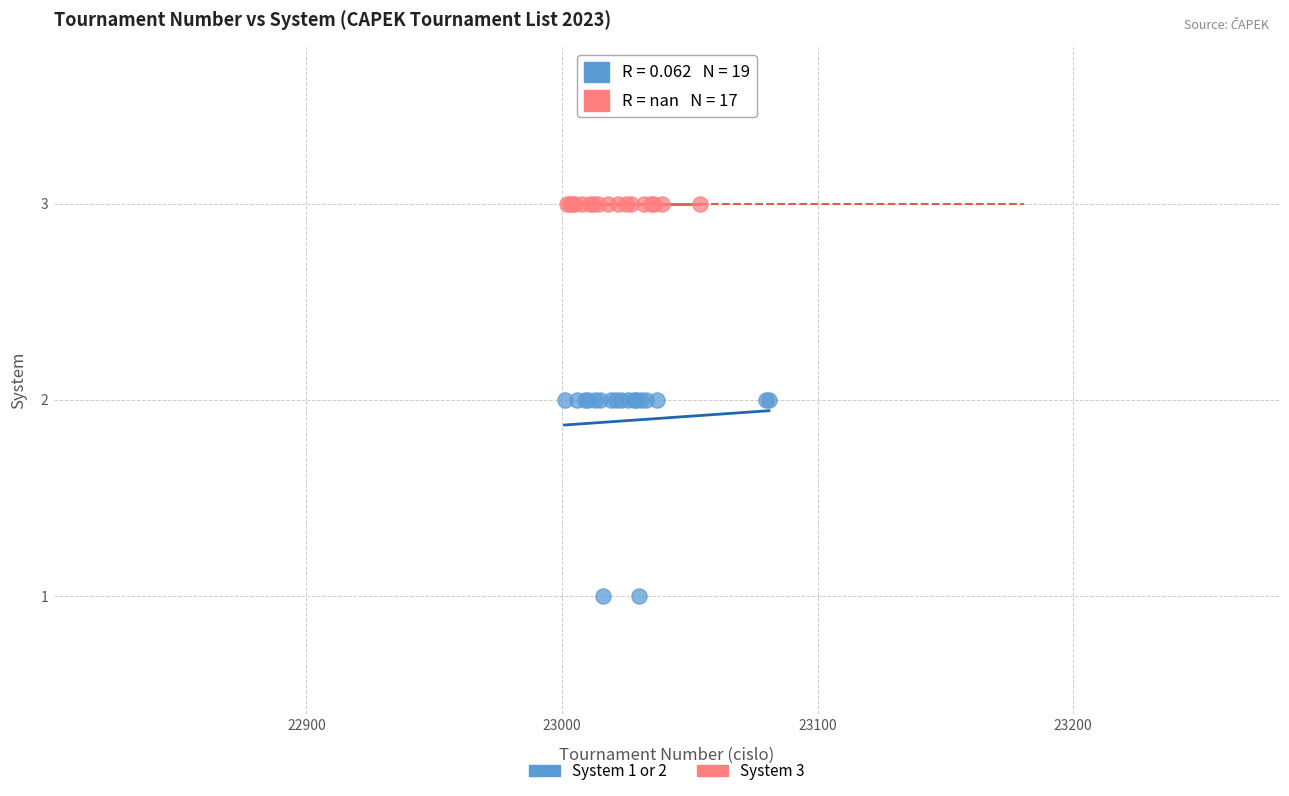

Which series contains the lowest Y value?

System 1 or 2